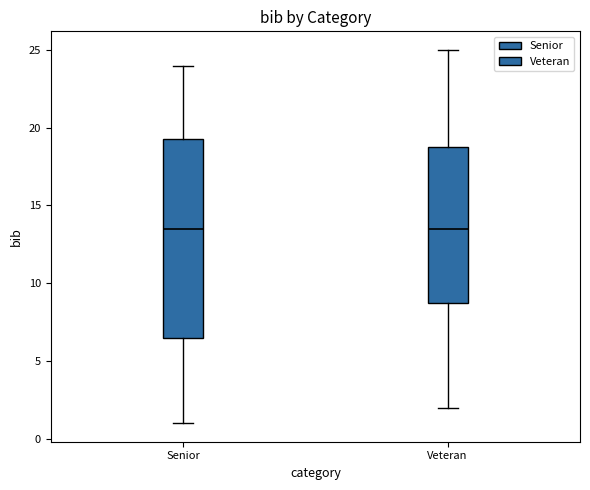

Reading left to right, read every box against the y-axis: the position of its median line, the range the box covers, and the ends of its whiskers. The values are not printed on the chart, so give them approximately, as read against the axis.

Senior: median 13.5, box 6.5 to 19.5, whiskers 1.0 to 24.0
Veteran: median 13.5, box 9.0 to 19.0, whiskers 2.0 to 25.0